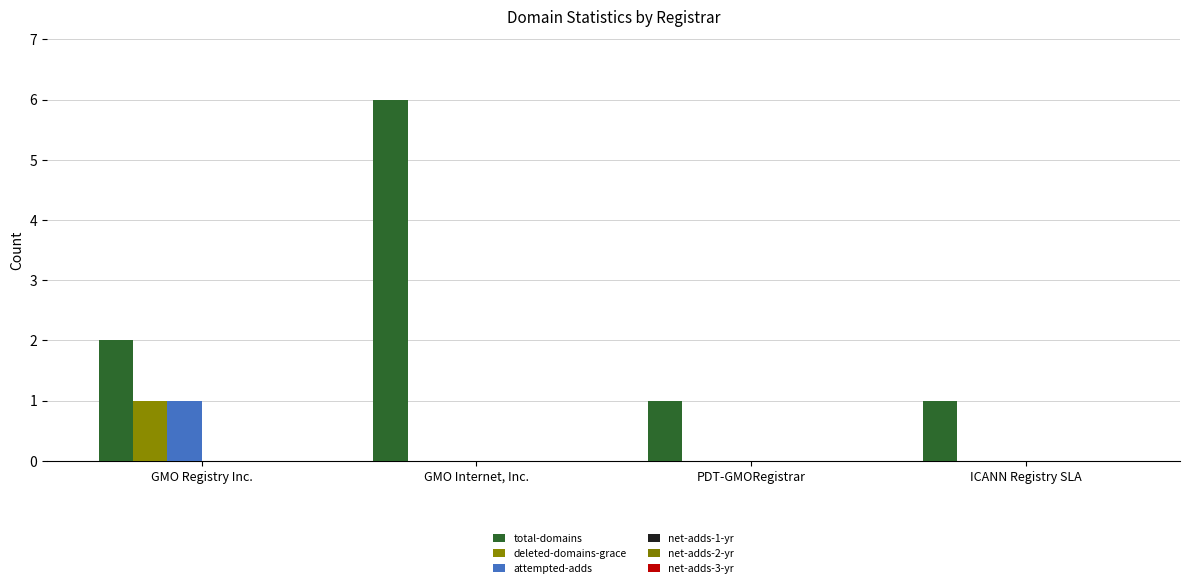

Reading left to right, transcribe all the data shown in this chart.

total-domains: 2	6	1	1
deleted-domains-grace: 1	0	0	0
attempted-adds: 1	0	0	0
net-adds-1-yr: 0	0	0	0
net-adds-2-yr: 0	0	0	0
net-adds-3-yr: 0	0	0	0